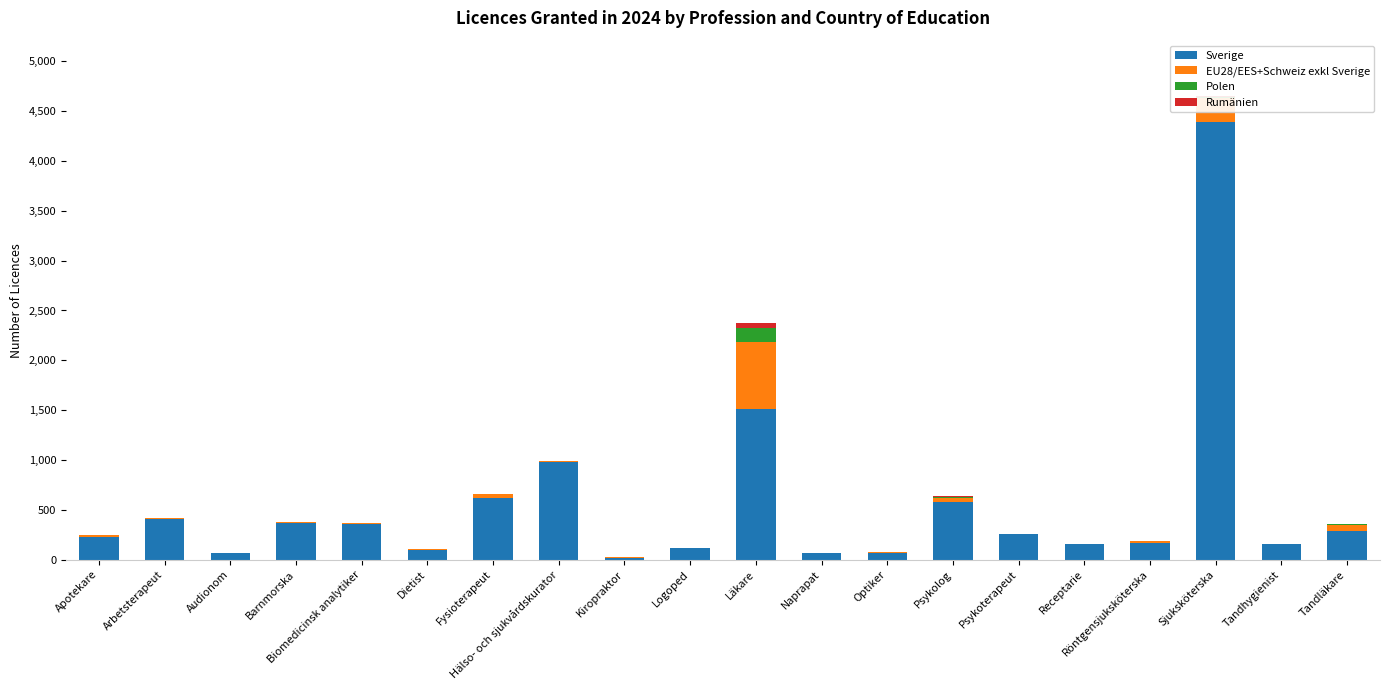

At which category is the sum across all series the highest?

Sjuksköterska